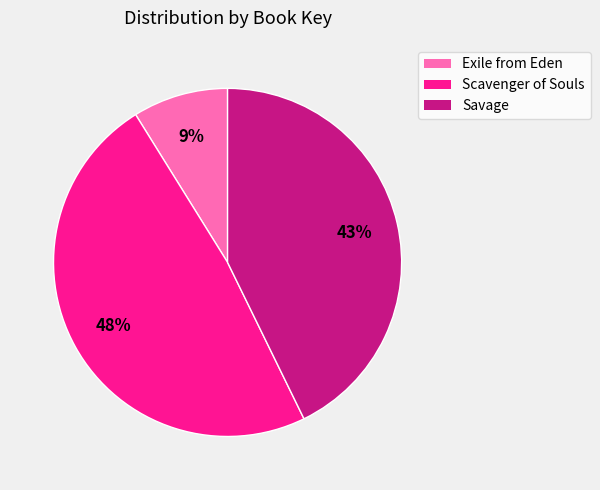

How many slices are in this pie chart?

3